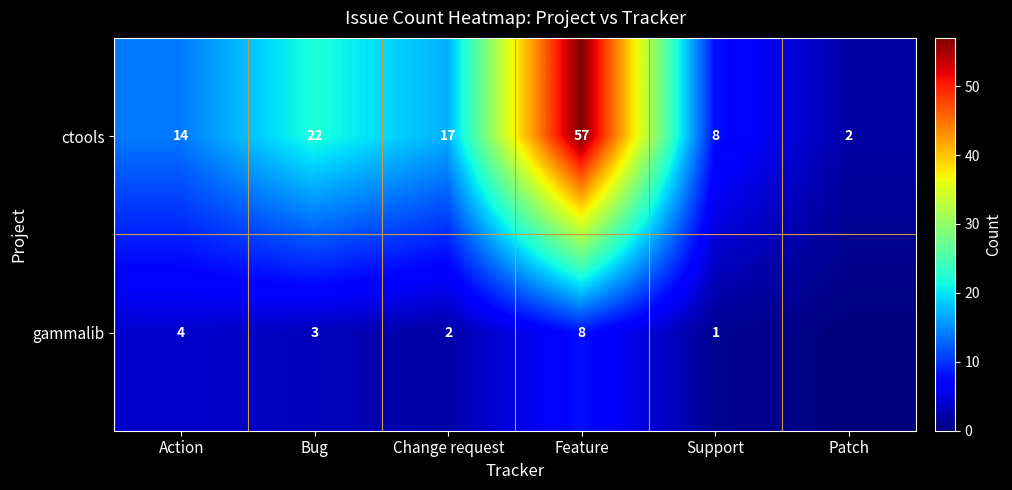

At which label is ctools closest to 29?

Bug